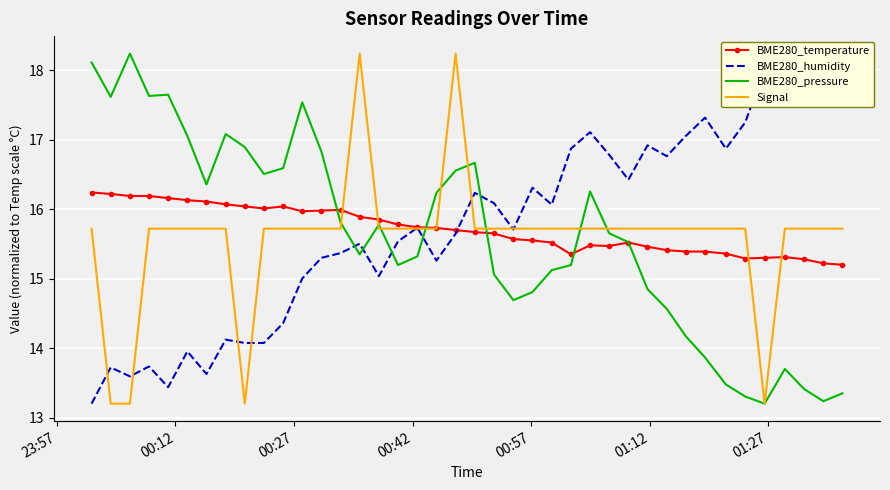

How many data points in BME280_humidity are less than 15?

11